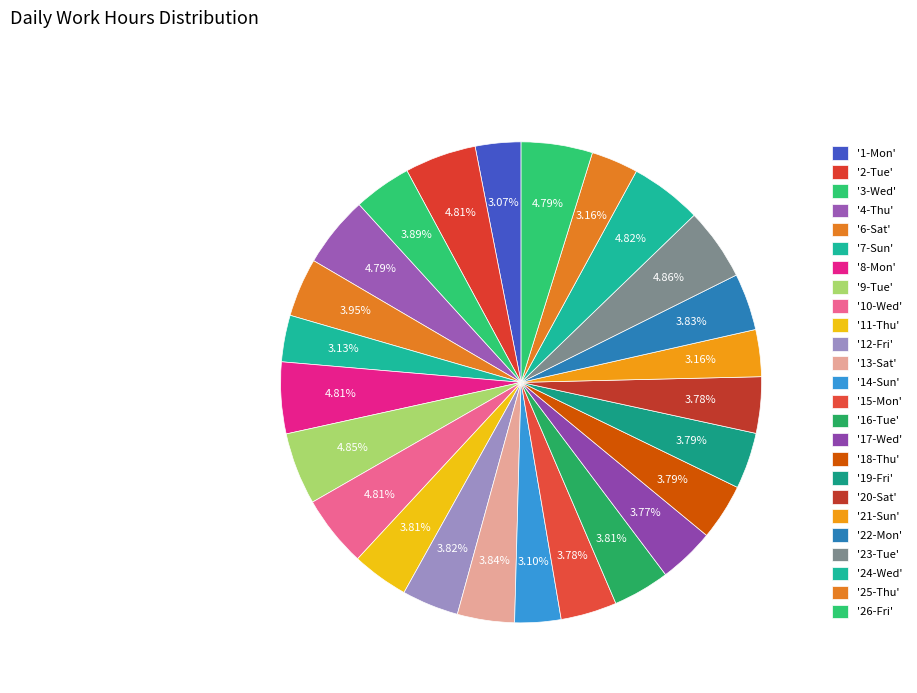

Which category has the biggest portion of the pie?

23-Tue